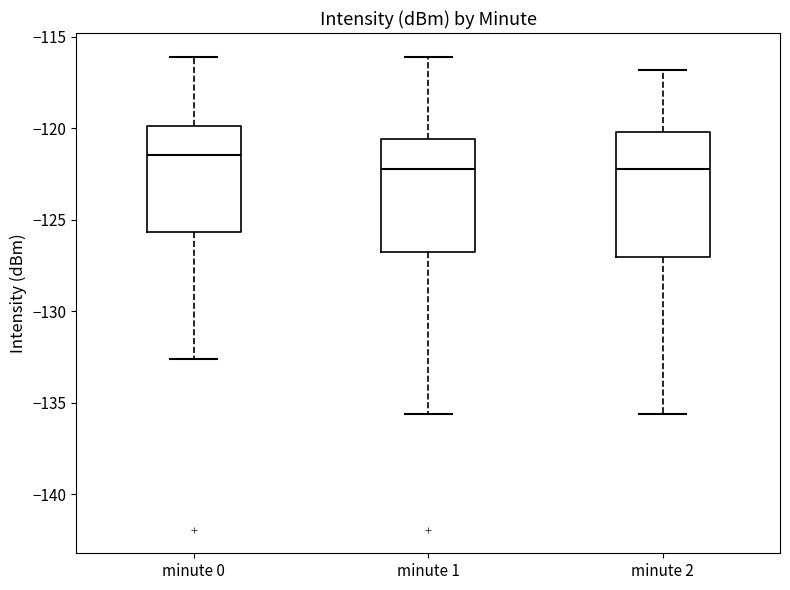

Which box has the highest median line?

minute 0